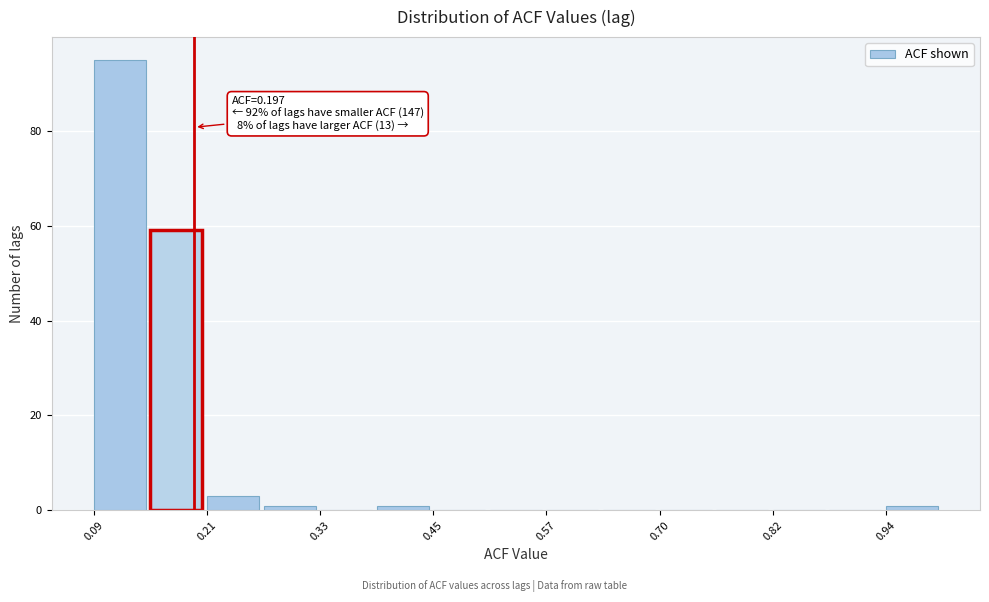

Around what value on the x-axis is the tallest bar? Give the approximate position of its centre, as read against the axis.

0.12